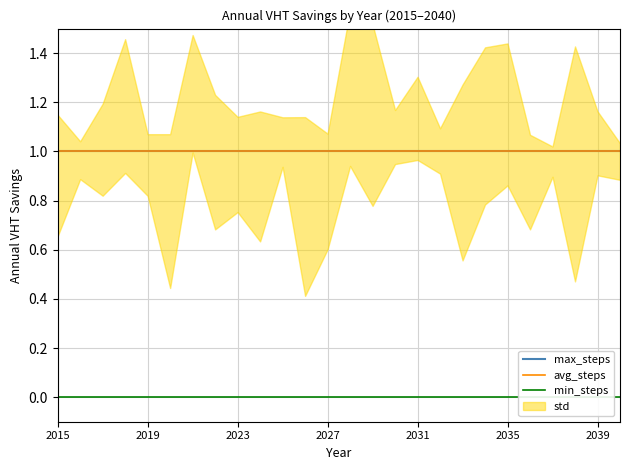

How many lines are shown in the chart?

3